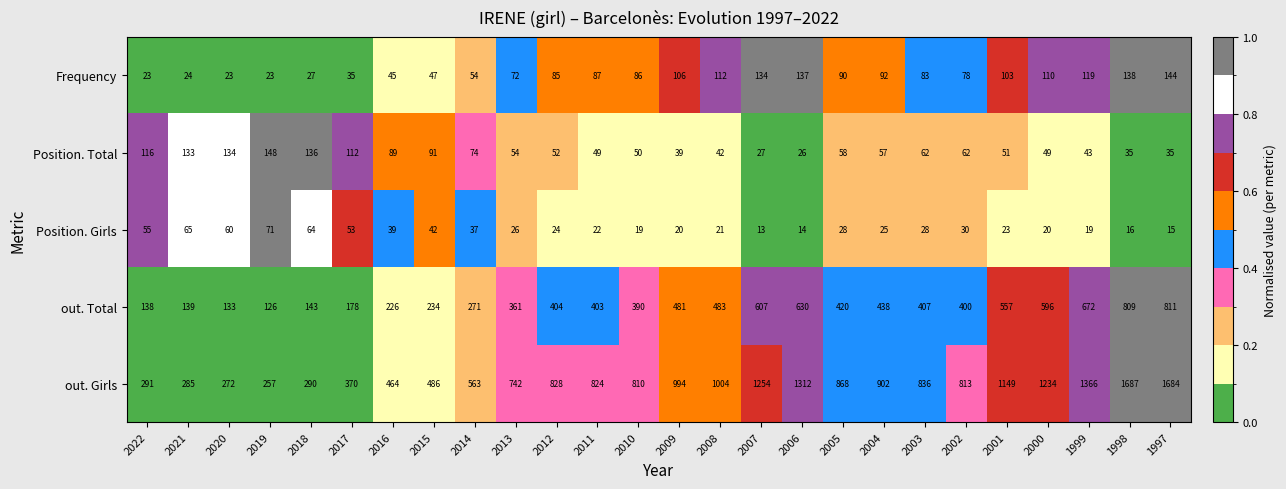

Which series changed the most between 2002 and 2000?

out. Girls